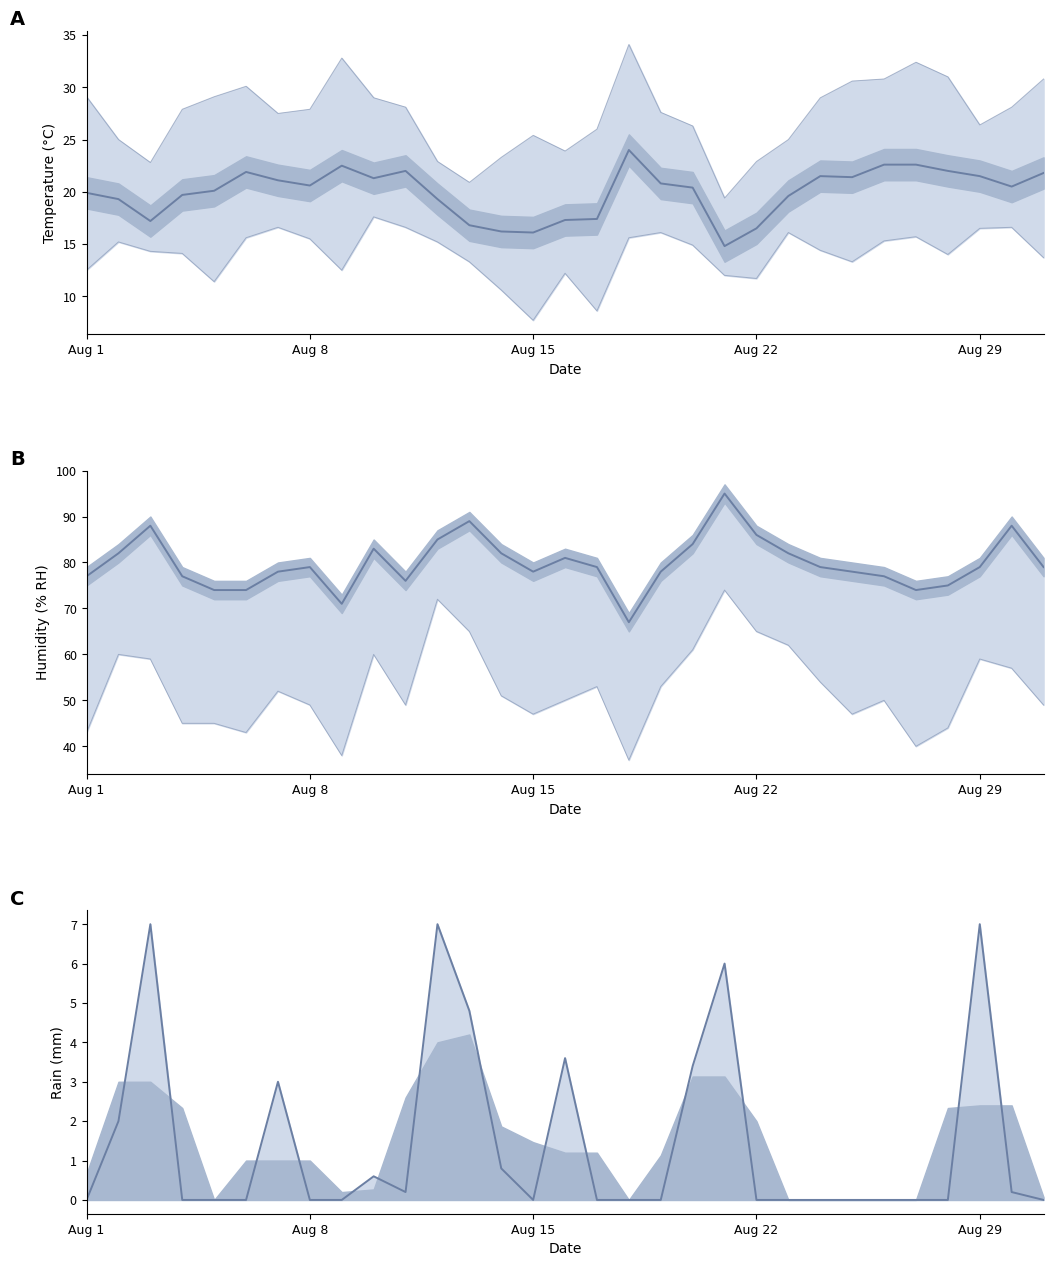

What is the difference between the maximum and minimum values in the Temperatur (AVG °C) series?

9.2